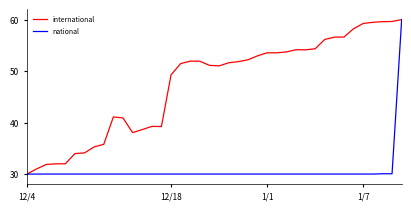

List the series in order of their overall mean, lowest first.

national, international